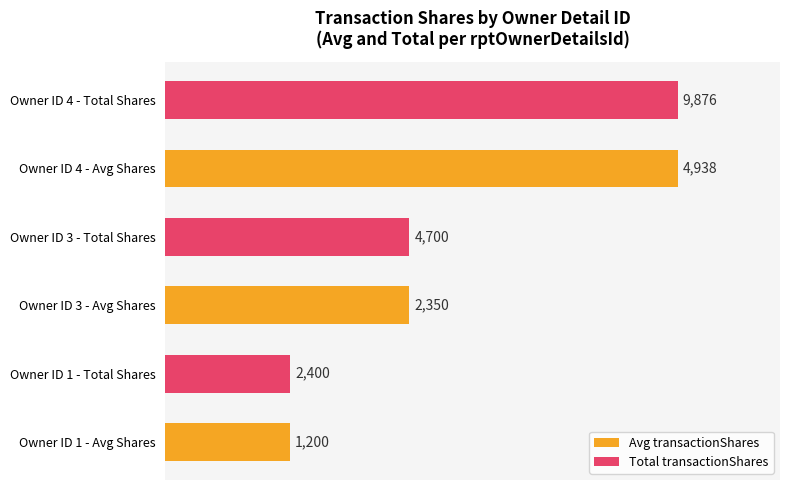

What are all the series names shown in the legend?

Avg transactionShares, Total transactionShares